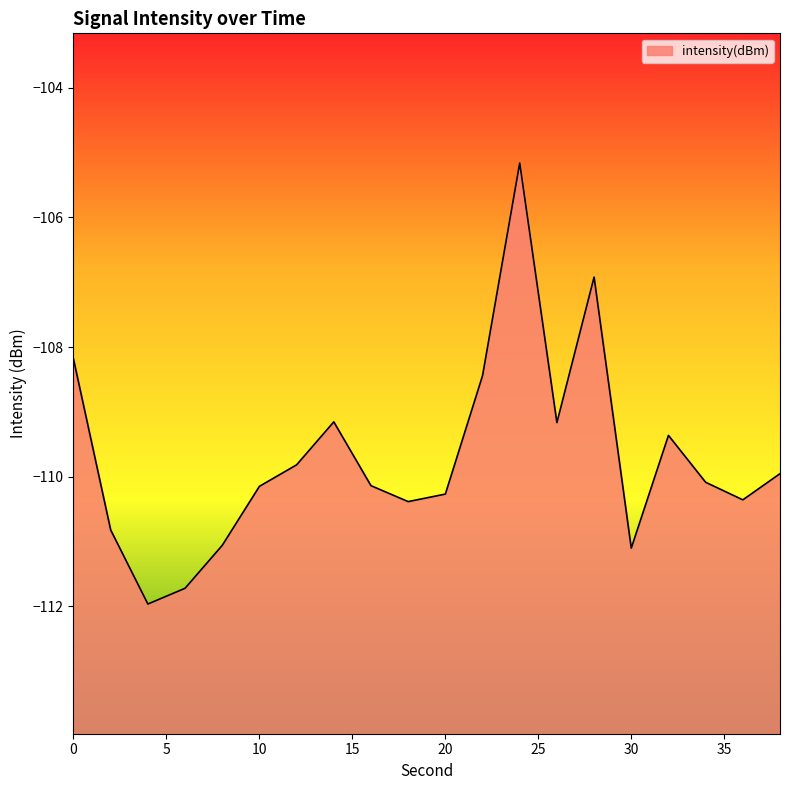

Which category has the highest value across all series?

24